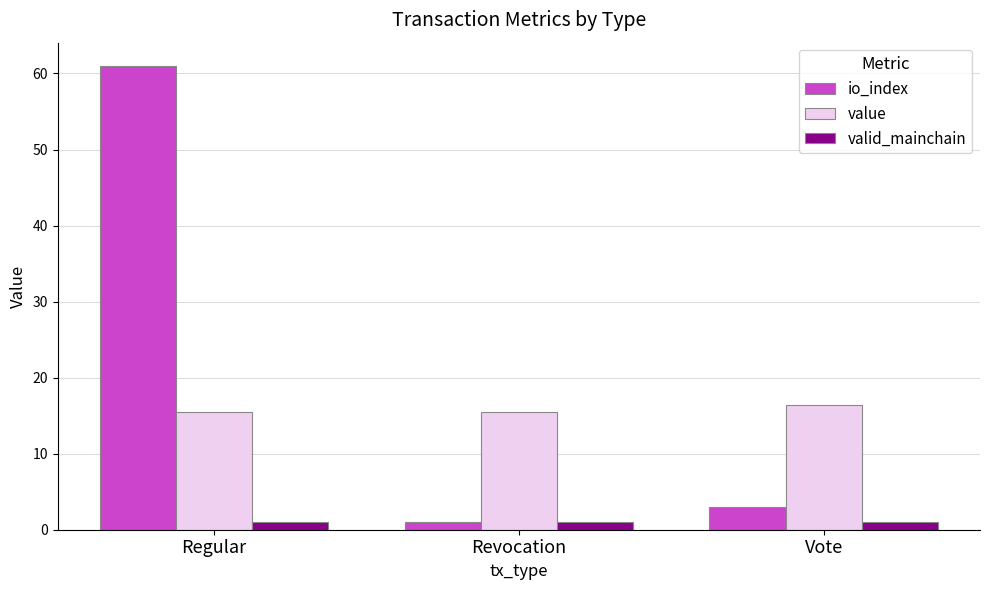

Between Regular and Revocation, which series saw the biggest shift?

io_index